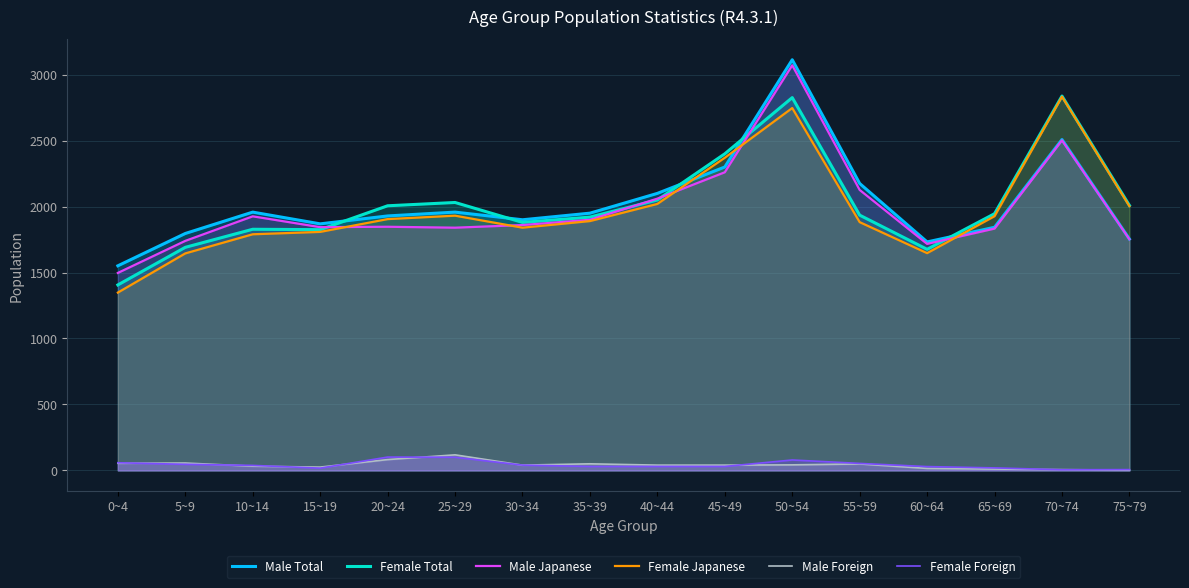

Does the chart display data point markers on the line(s)?

No